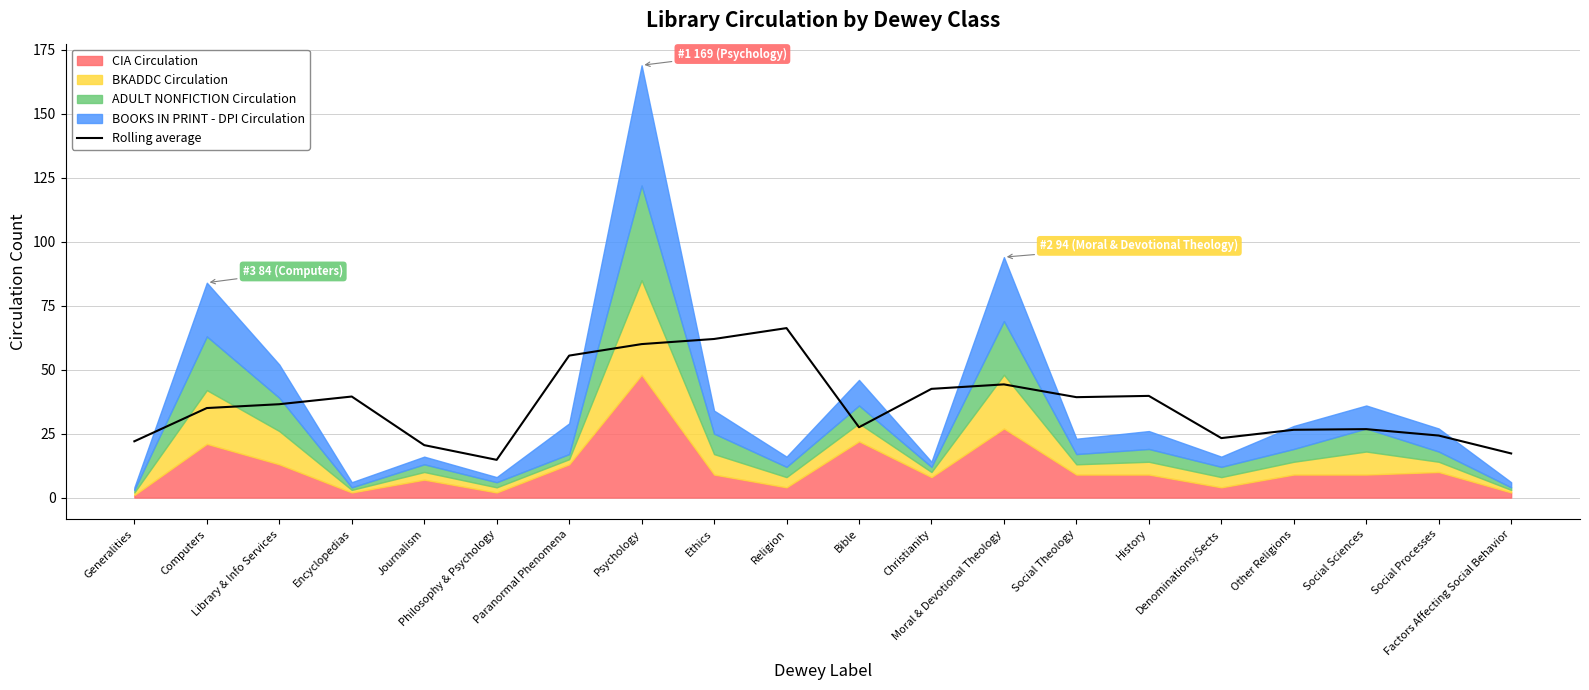

Count the number of categories in the chart.

20